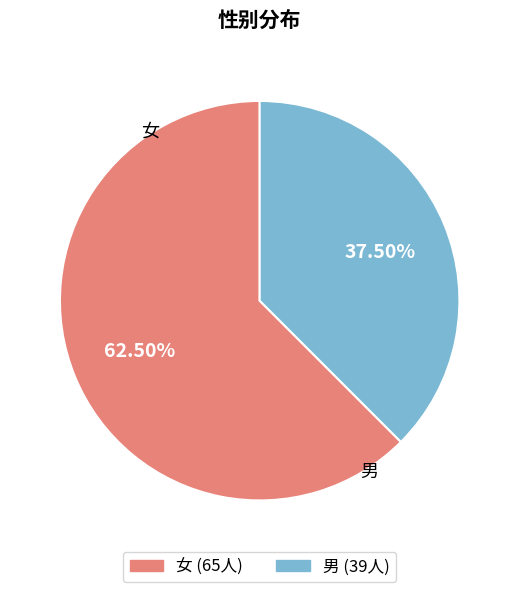

Does any single category account for the majority?

Yes